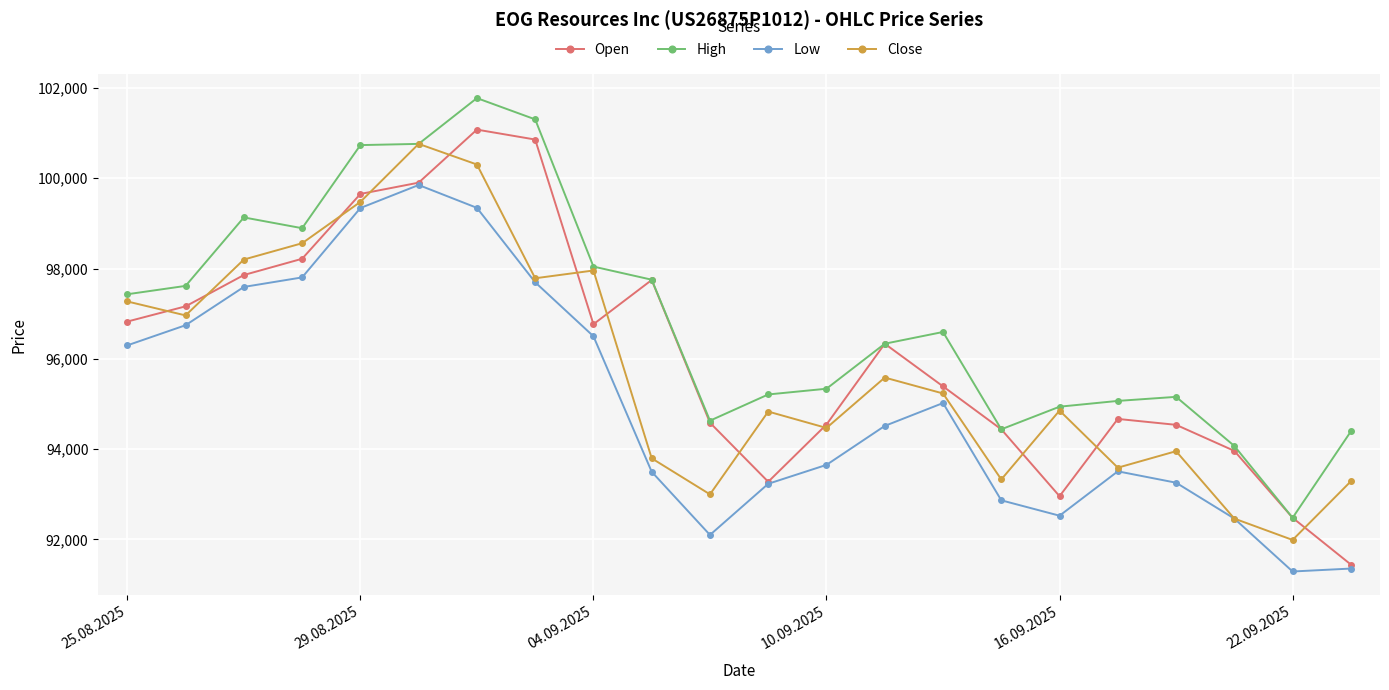

What is the lowest value of the High series?

92478